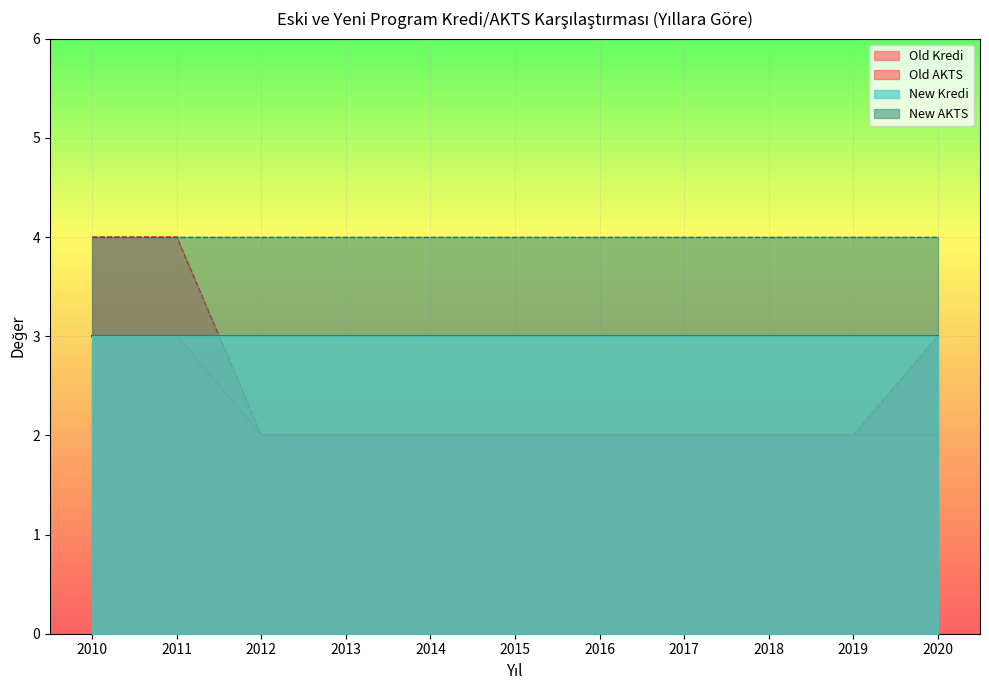

The Old AKTS series shows 3 at 2018. True or false?

False